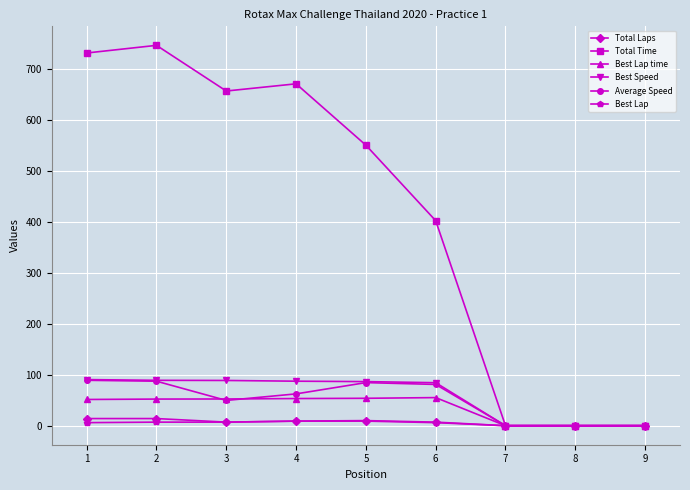

What is the difference between the second highest and second lowest values in the Total Time series?

730.5